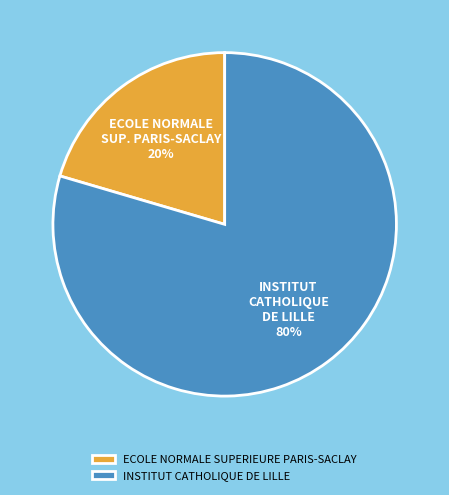

Rank the categories by value from highest to lowest.

INSTITUT CATHOLIQUE DE LILLE, ECOLE NORMALE SUPERIEURE PARIS-SACLAY